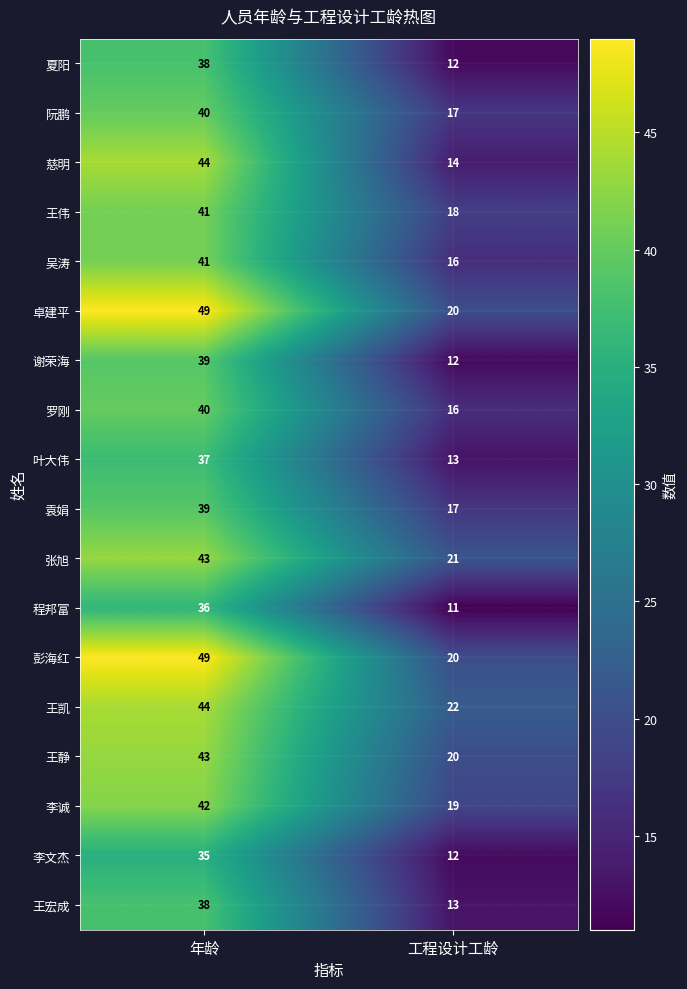

At which category is the sum across all series the highest?

年龄